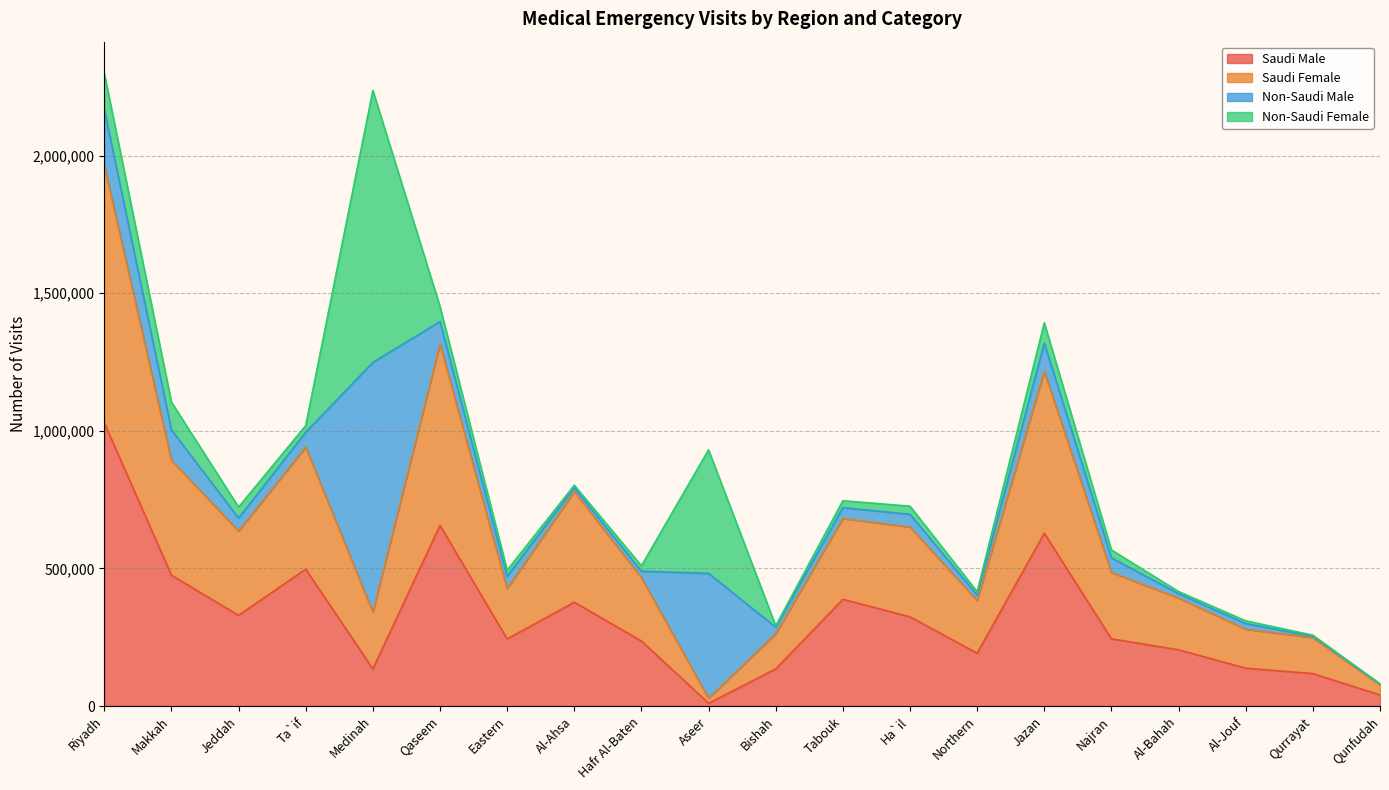

At which category is the sum across all series the highest?

Riyadh